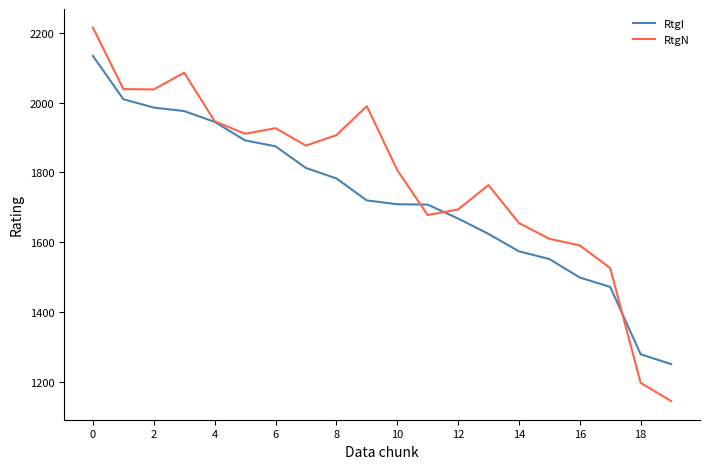

What is the maximum value shown in the chart?

2215